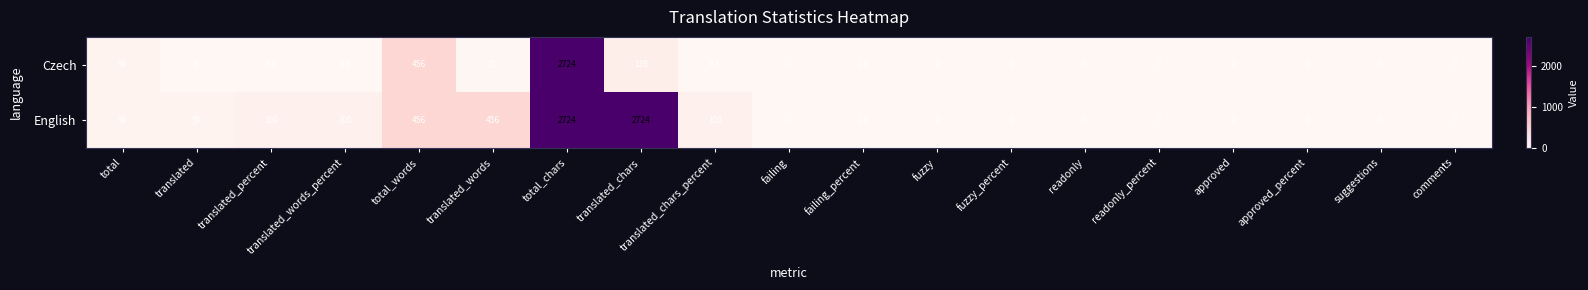

What is the difference between the second highest and minimum values in the English series?

2724.0